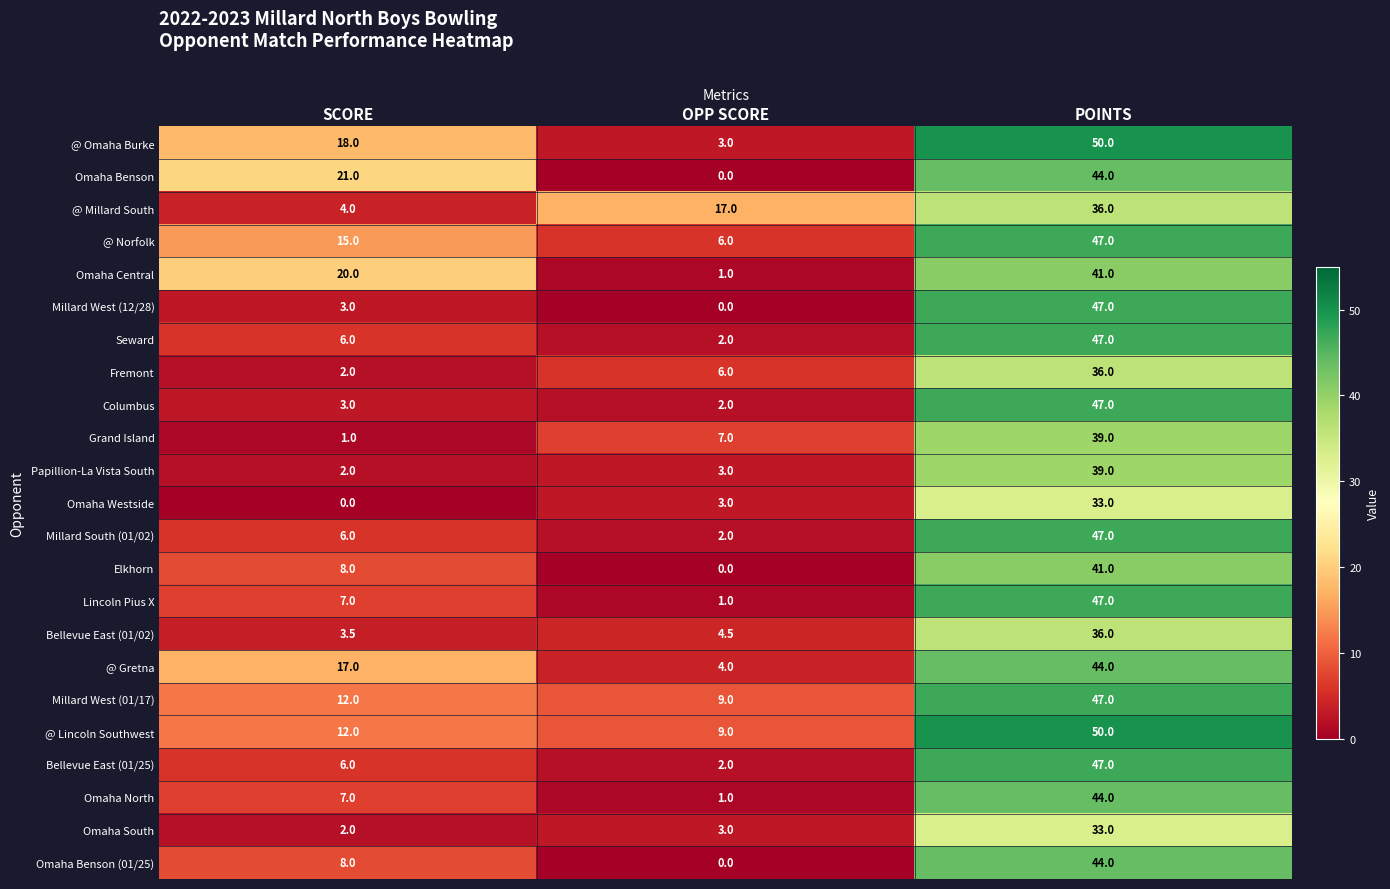

What is the spread (max minus min) of values at OPP SCORE?

17.0